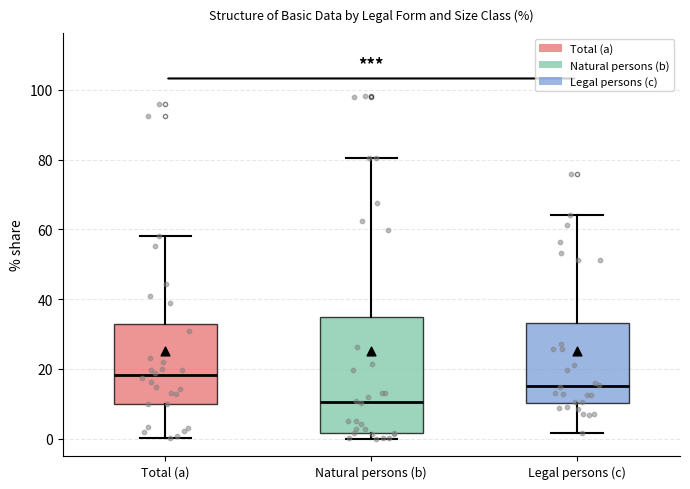

Which box is the tallest, from its lower edge to its upper edge?

Natural persons (b)